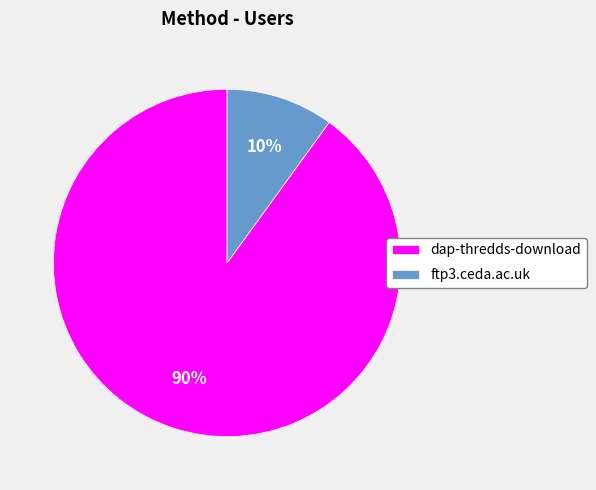

To the nearest percent, what is the difference between the largest and smallest slice percentages?

80%